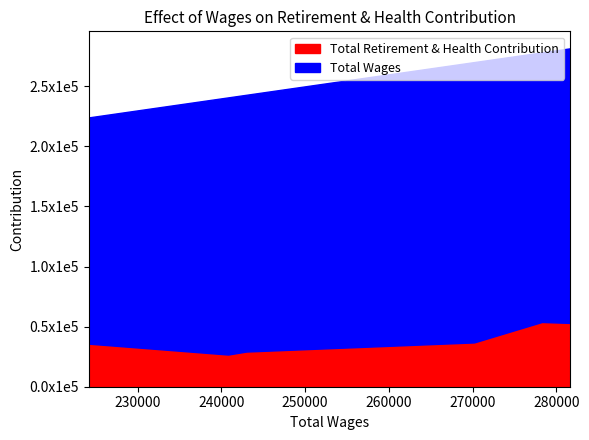

Does the chart have visible grid lines?

No